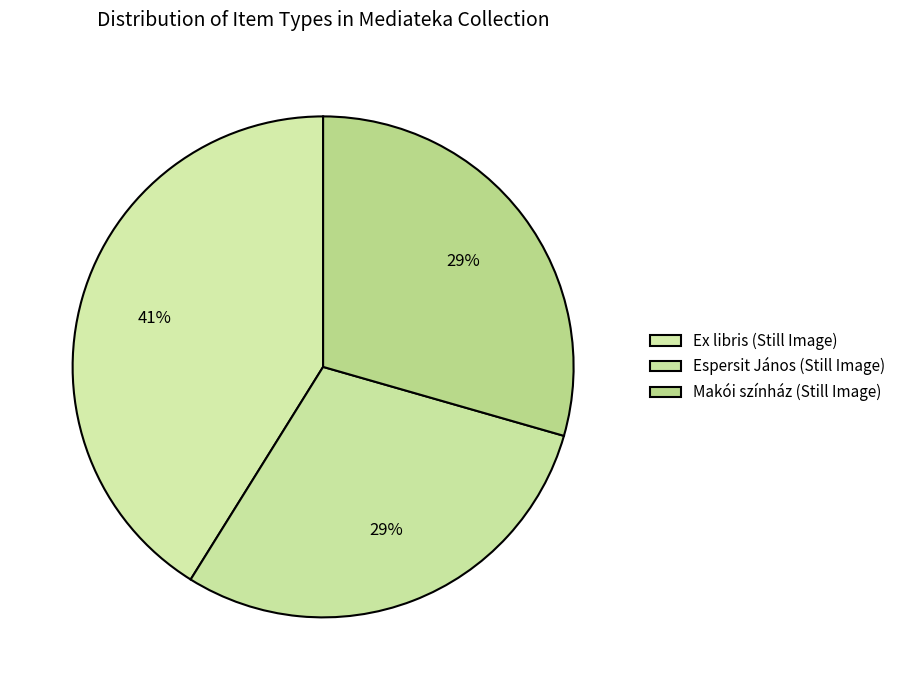

How many slices are in this pie chart?

3